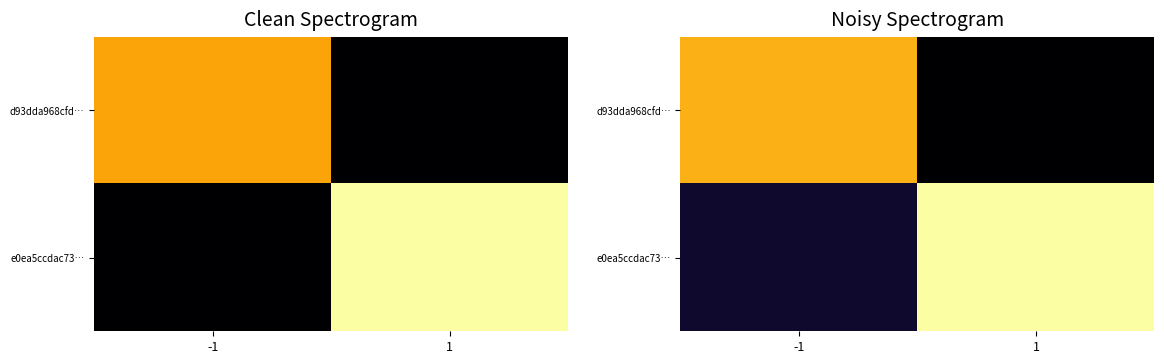

Count the number of categories in the chart.

2